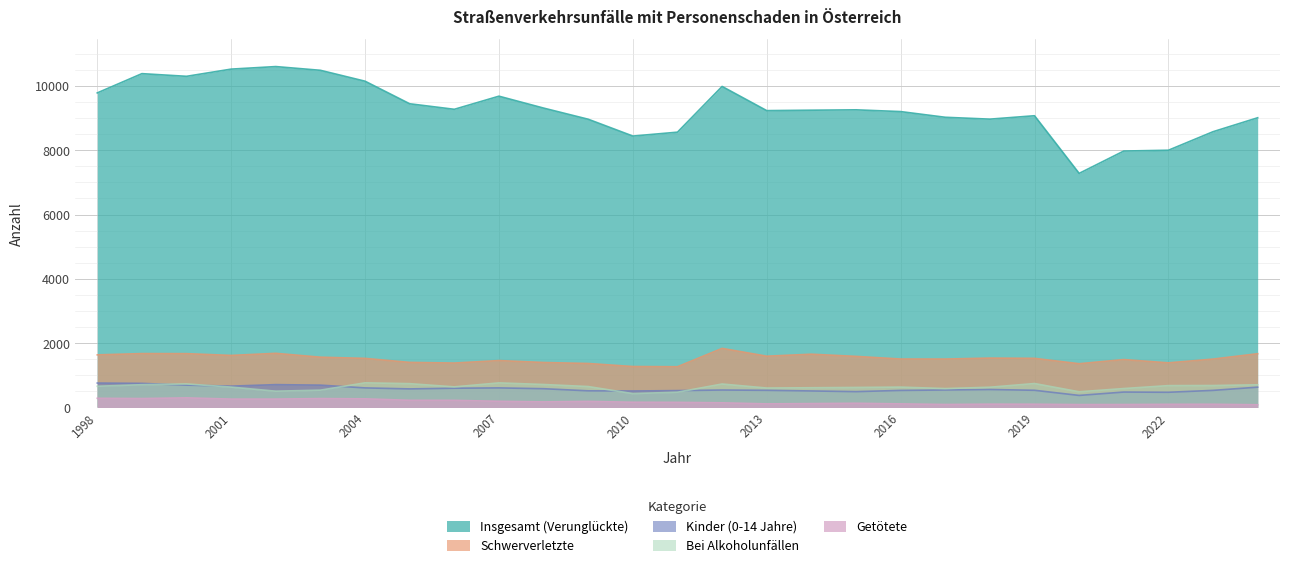

What is the value of the Insgesamt (Verunglückte) point at the 26th from the left?

8577